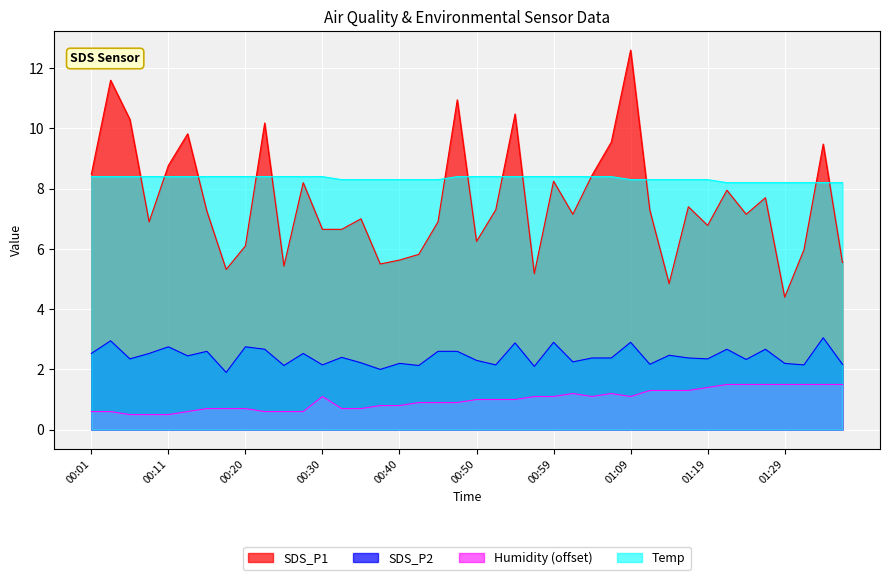

What is the spread (max minus min) of values at 00:57?

7.3